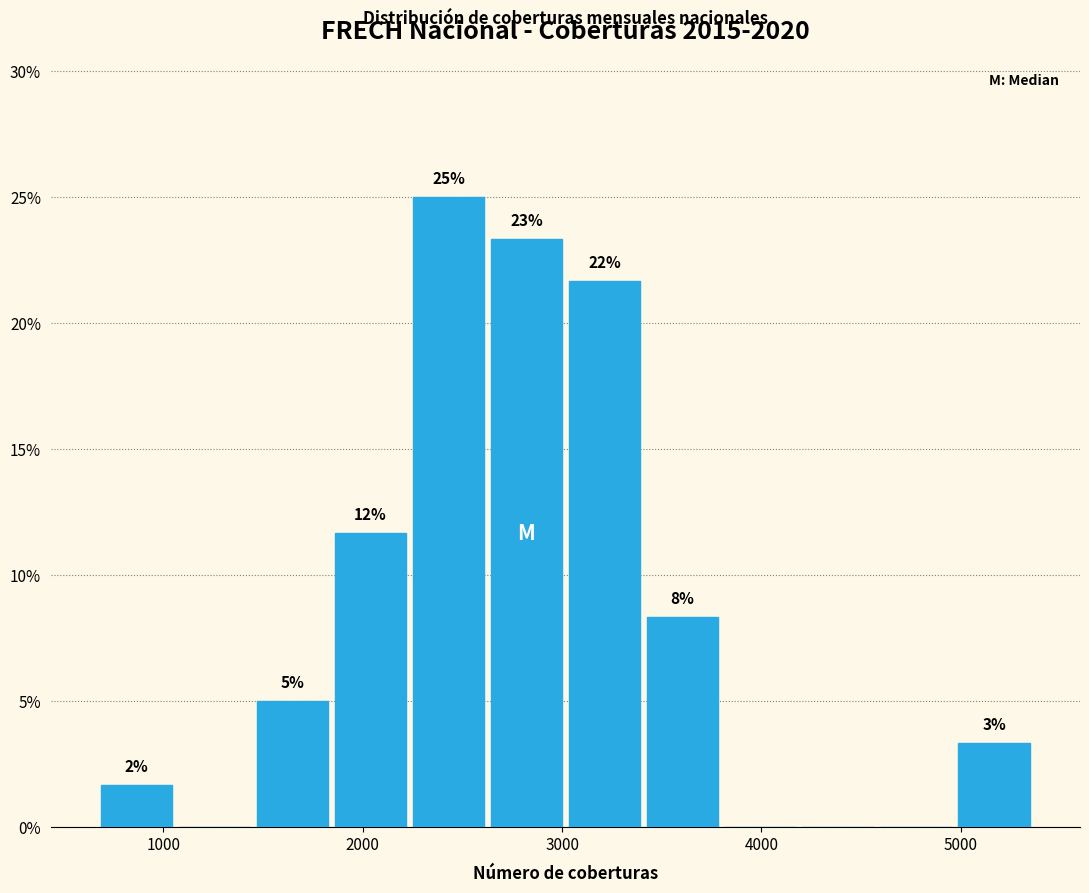

Around what value on the x-axis is the tallest bar? Give the approximate position of its centre, as read against the axis.

2400